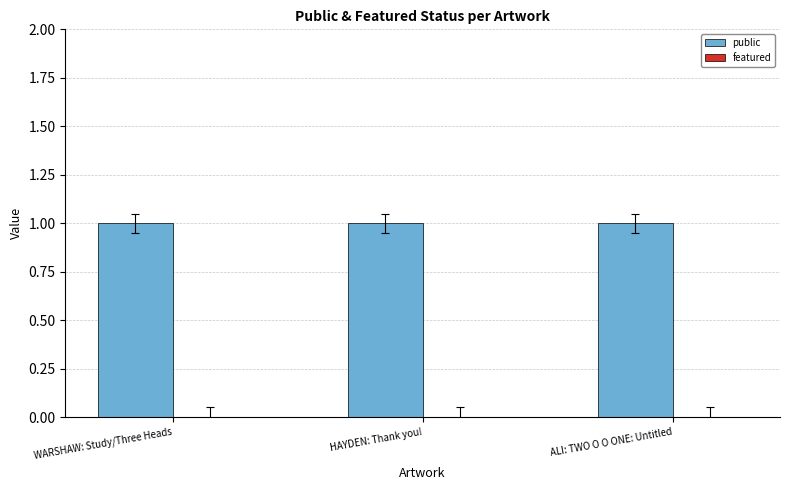

Reading left to right, extract all data points from this chart.

public: WARSHAW: Study/Three Heads=1	HAYDEN: Thank you!=1	ALI: TWO O O ONE: Untitled=1
featured: WARSHAW: Study/Three Heads=0	HAYDEN: Thank you!=0	ALI: TWO O O ONE: Untitled=0